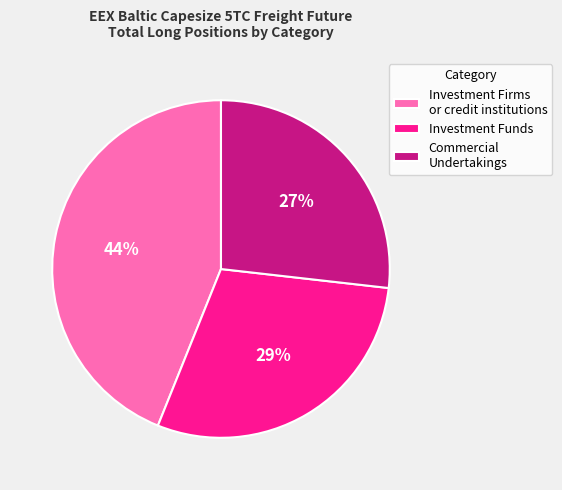

True or false: Investment Funds accounts for 92% of the total.

False